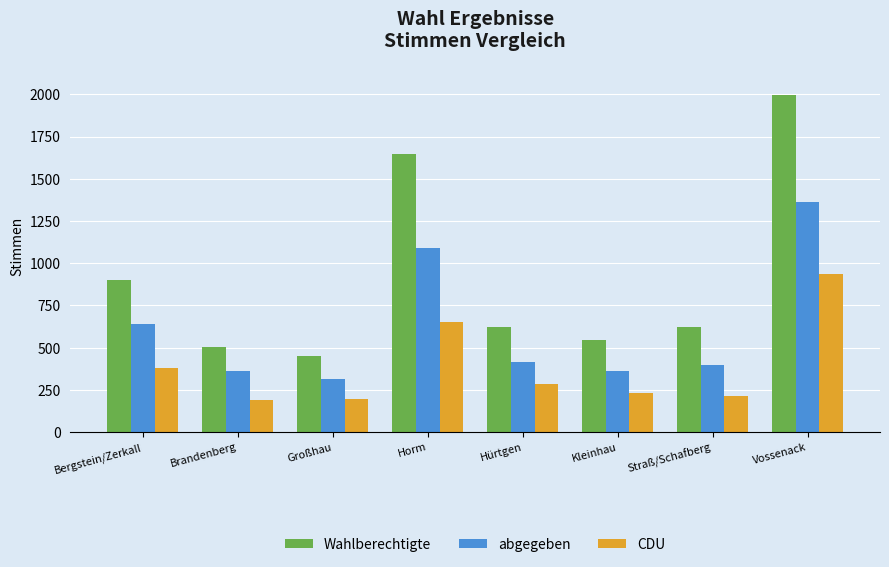

What is the value of the CDU bar at the 8th from the left?

938